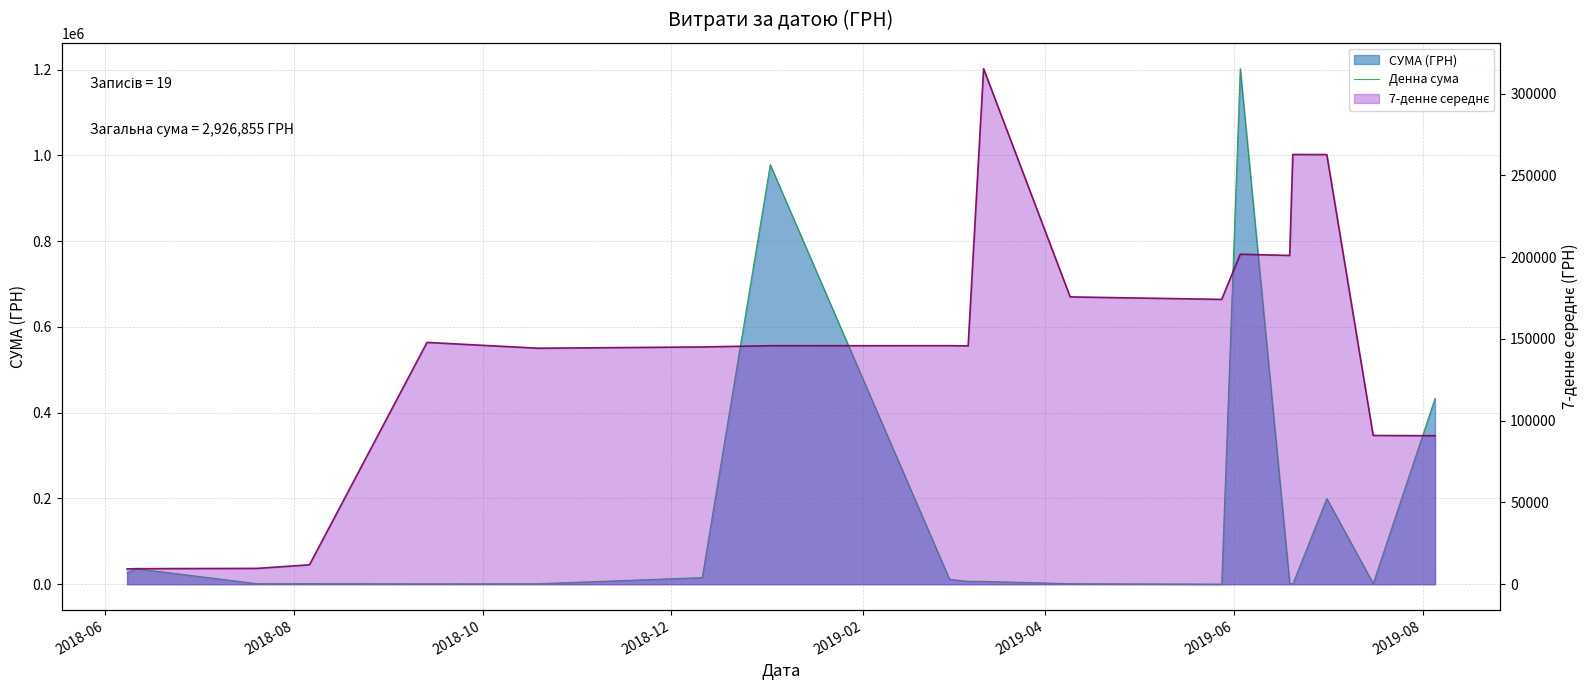

Reading left to right, list all the values displayed in this chart.

26584.2	36171.4	1284.0	1359.0	1062.1	1190.0	15451.8	978445.6	11329.4	6715.0	6622.2	1290.3	237.1	1202411.5	1234.5	605.0	199887.6	1560.0	433414.4